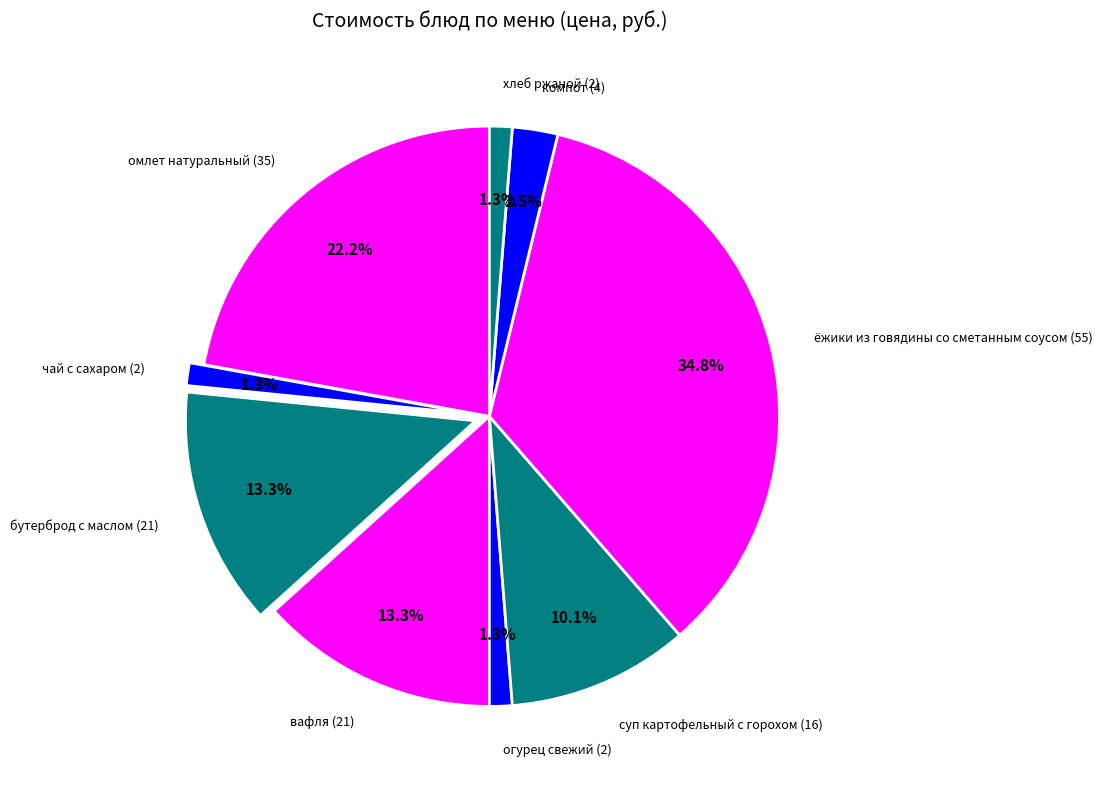

What portion of the pie excludes хлеб ржаной (2)?

98.7%